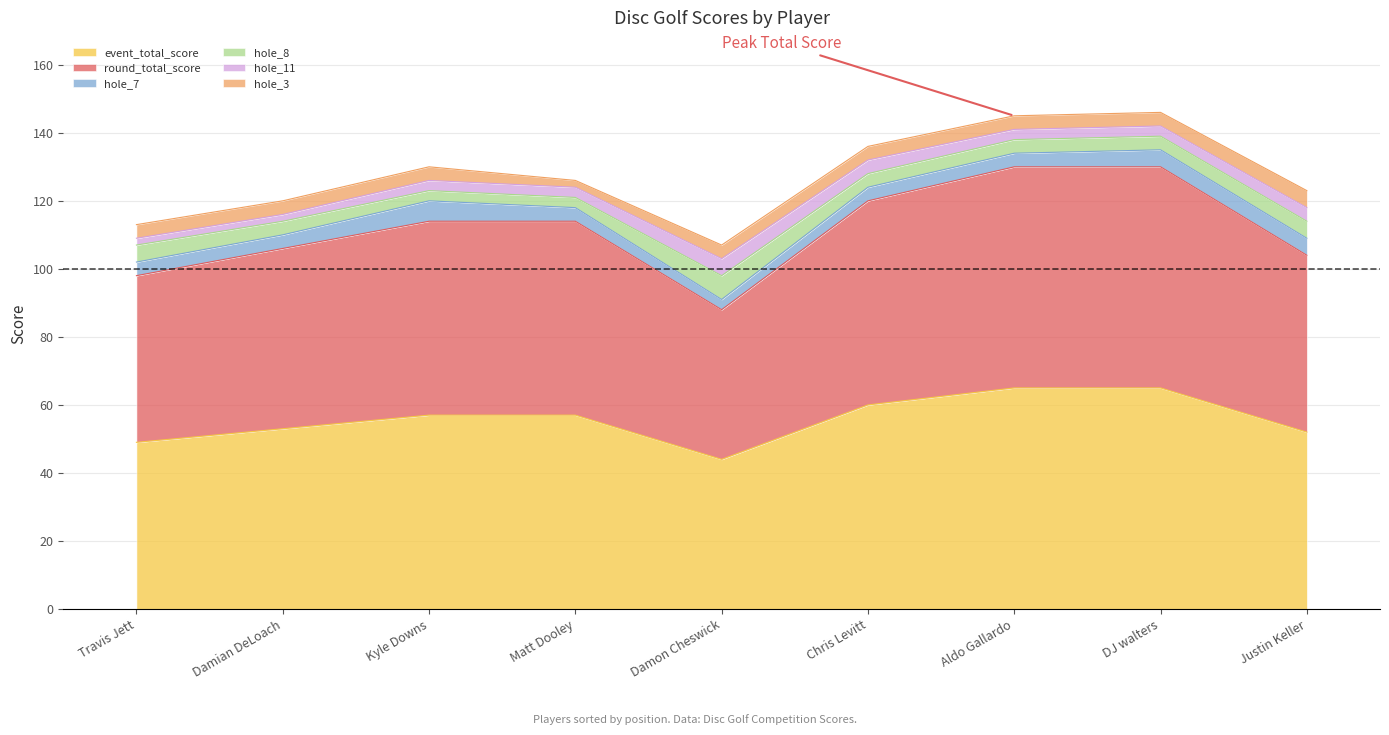

What is the average value of the hole_11 series?

3